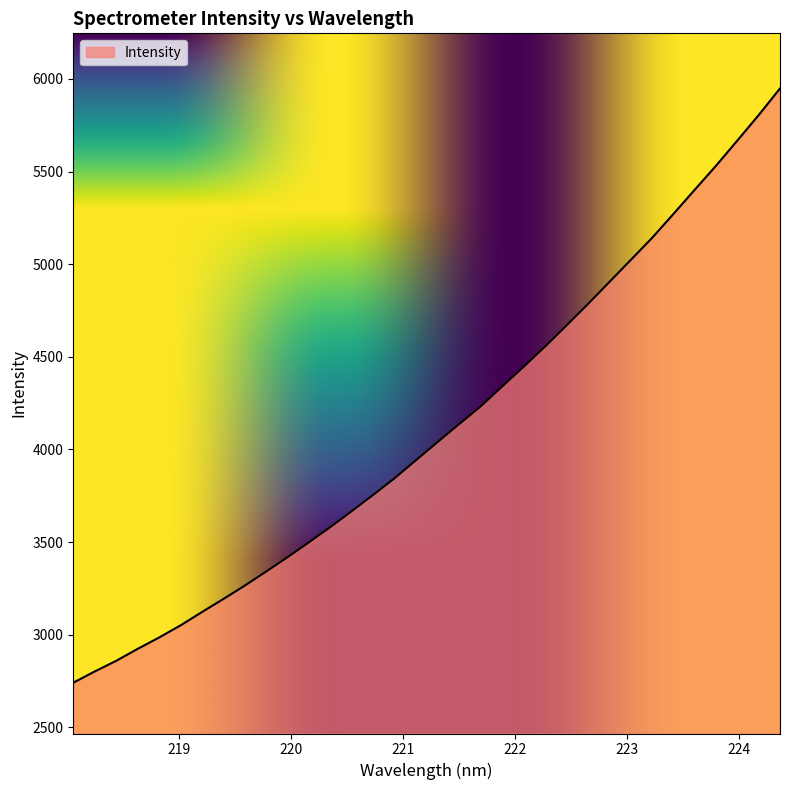

What is the greatest value displayed?

5948.2